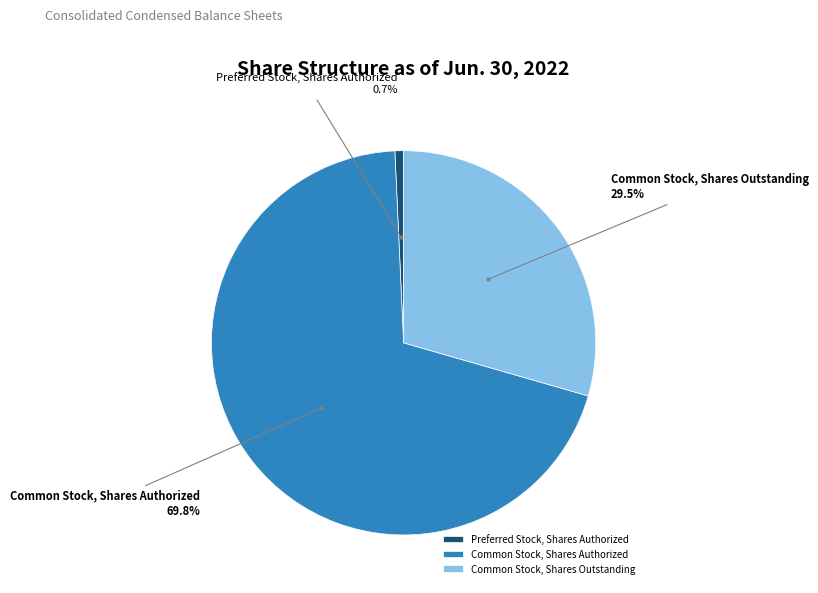

What percentage is NOT represented by Common Stock, Shares Outstanding?

70.5%